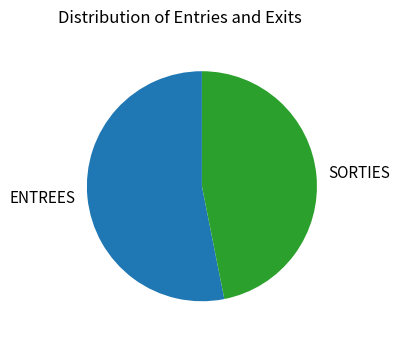

What is the ratio of the value at ENTREES to the value at SORTIES?

1.1